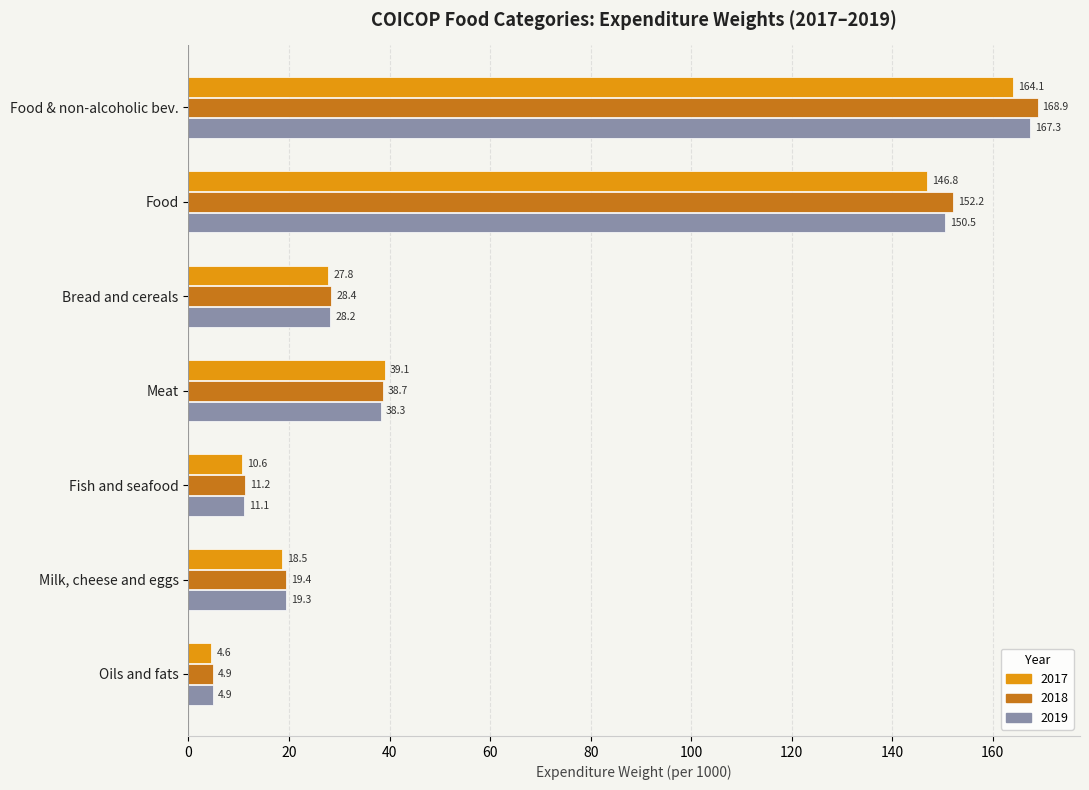

What is the minimum value shown in the chart?

4.6